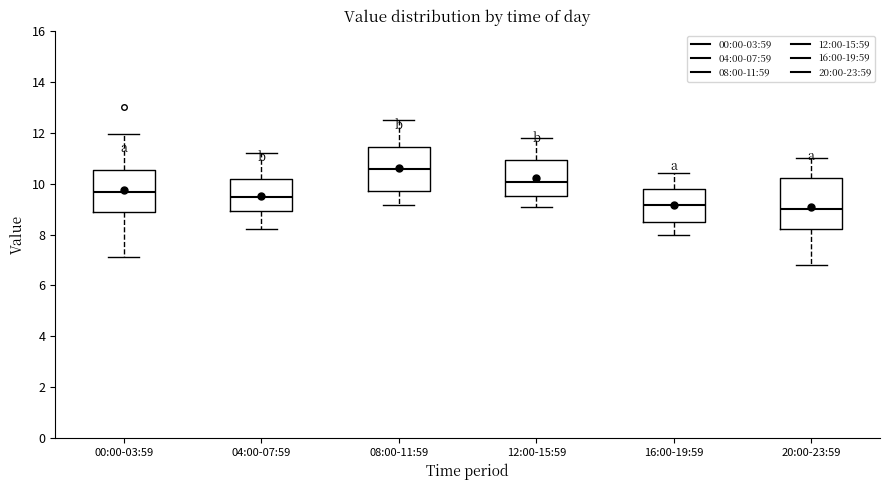

Which box has the highest median line?

08:00-11:59